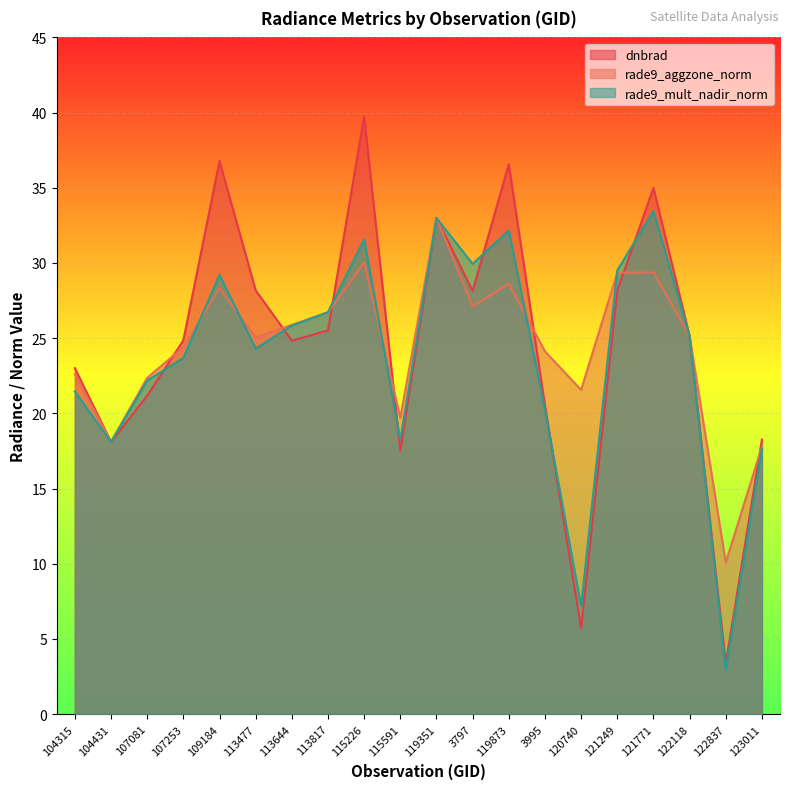

Which category has the highest value across all series?

115226